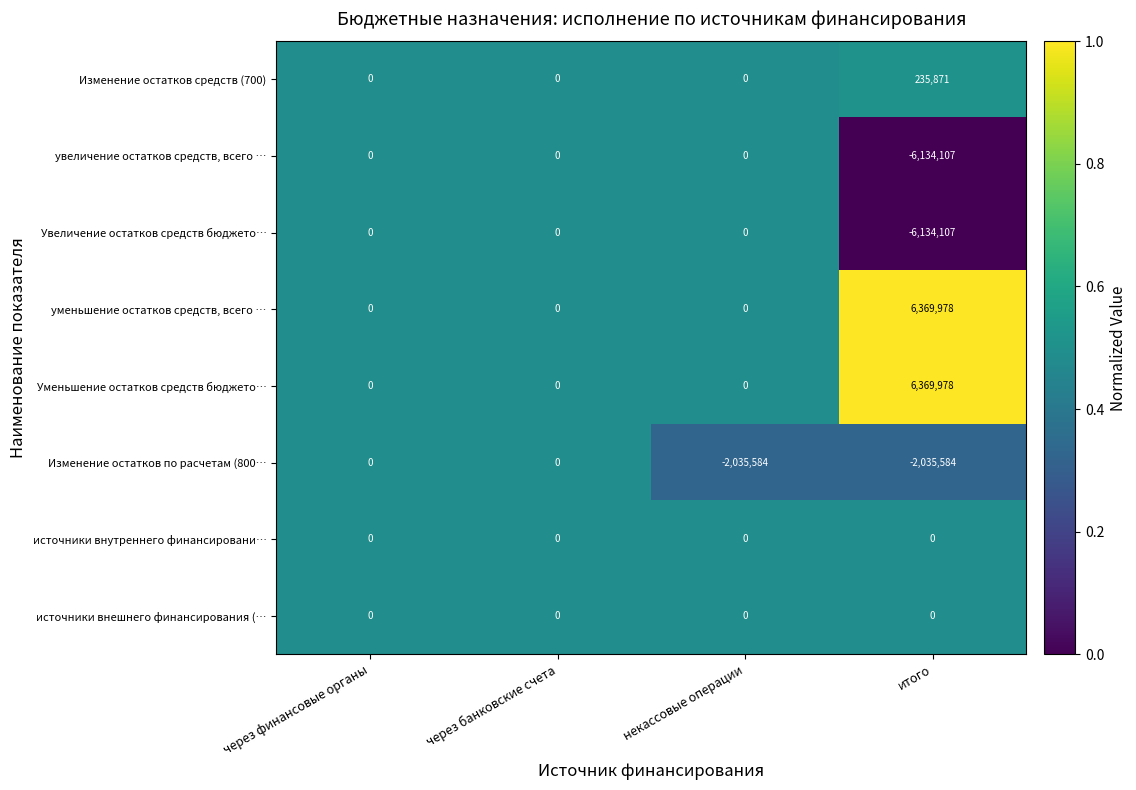

What is the difference between the Увеличение остатков средств бюджето… values at некассовые операции and итого?

6134107